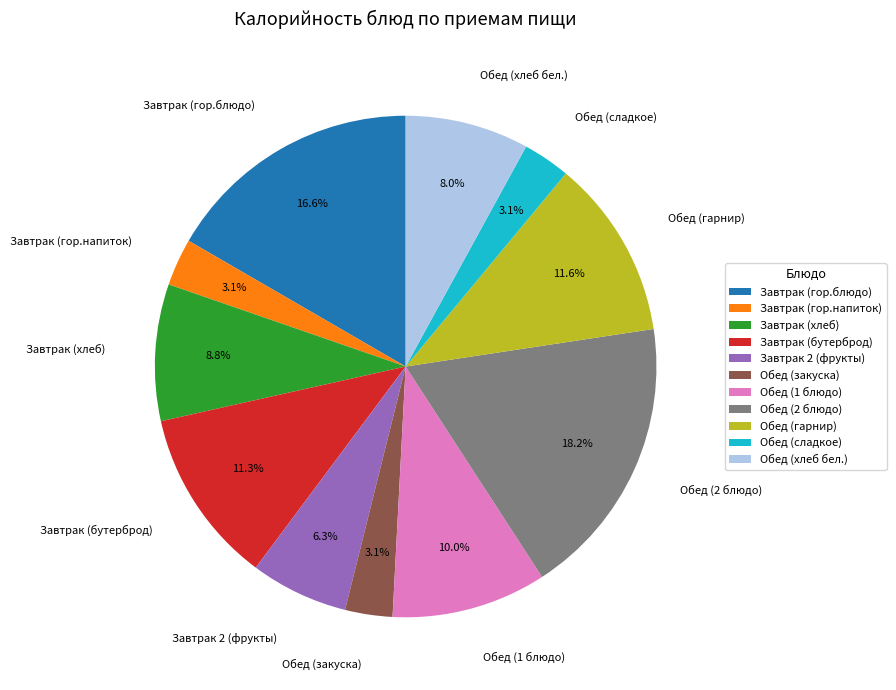

To the nearest percent, what is the difference between the Завтрак (бутерброд) and Завтрак 2 (фрукты) slice percentages?

5%